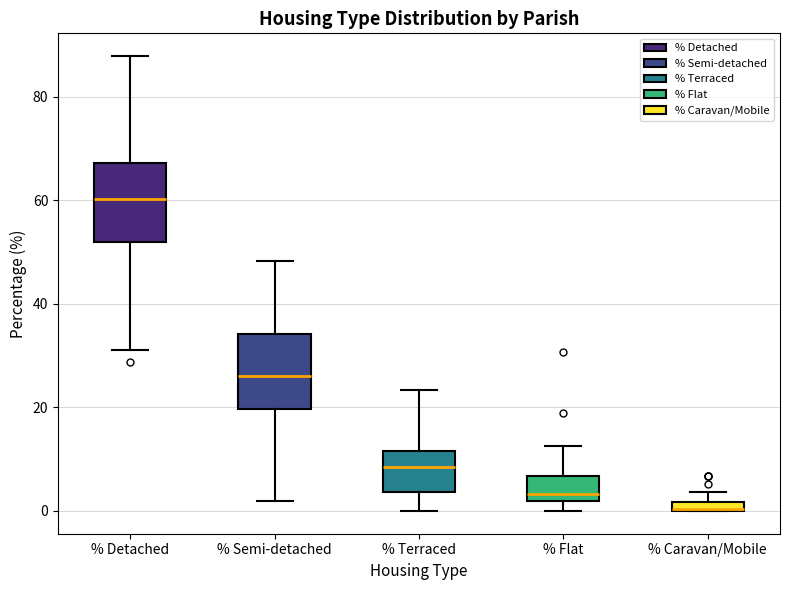

Where does the lower whisker of the box for % Terraced end on the y-axis? The values are not printed on the chart, so give them approximately, as read against the axis.

0